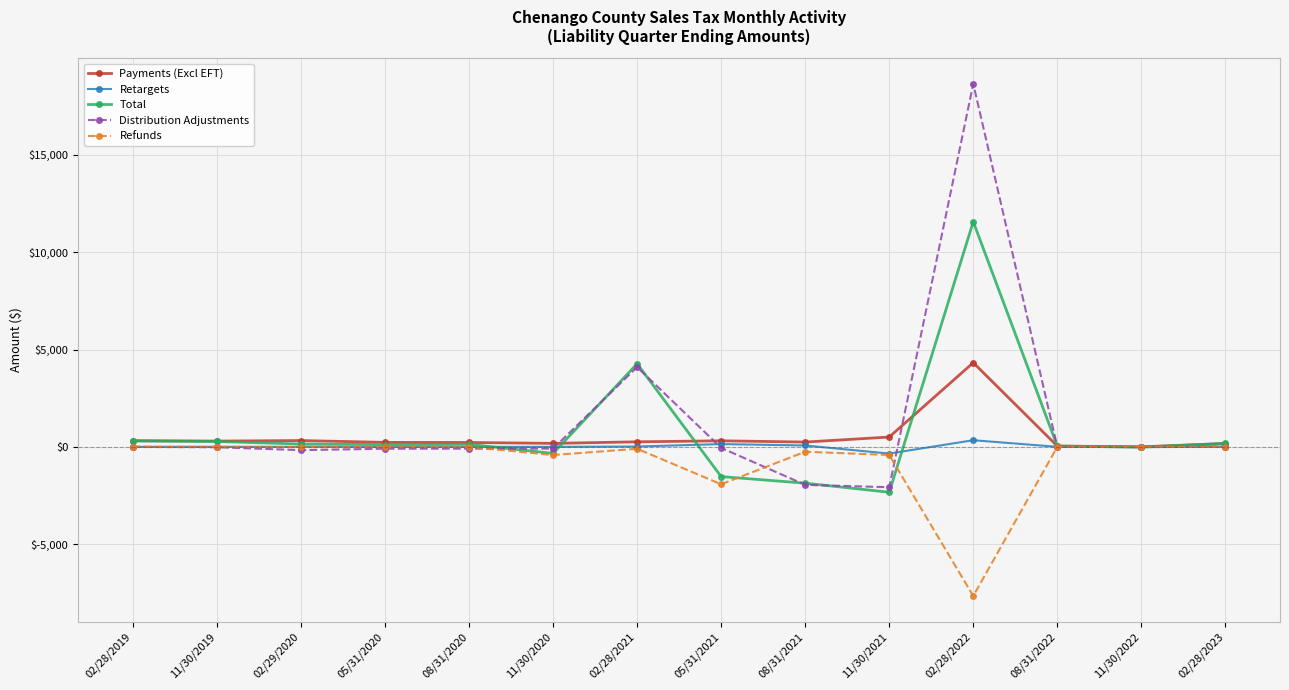

What is the spread (max minus min) of values at 02/28/2021?

4368.9